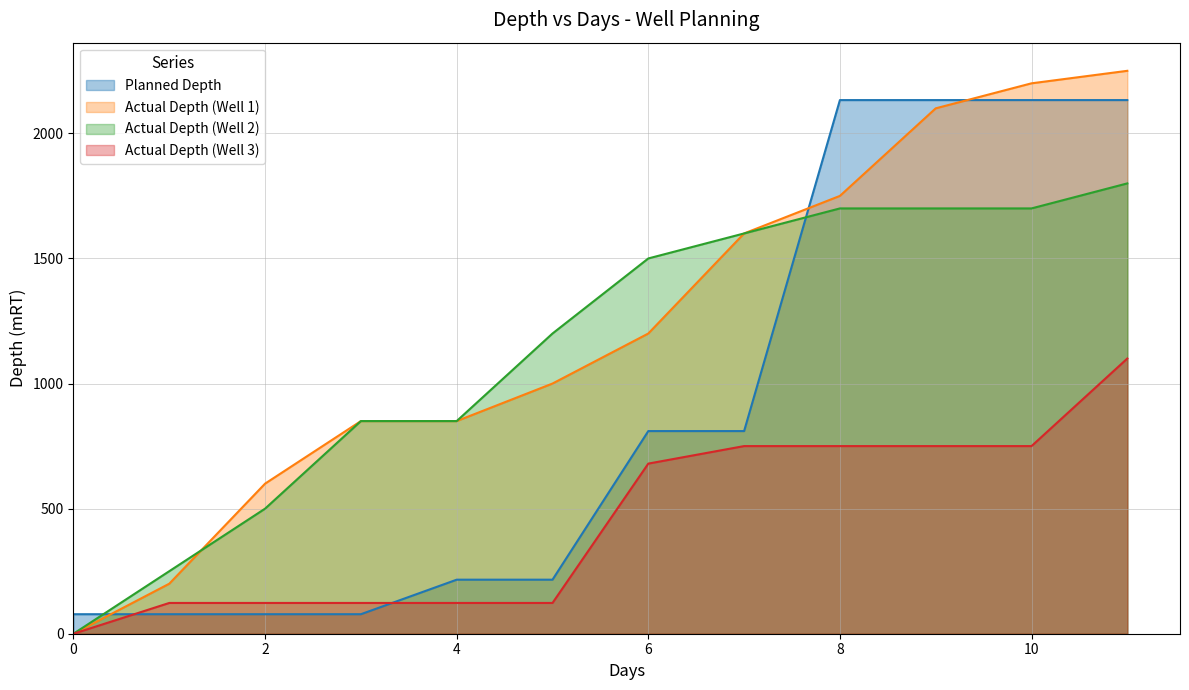

True or false: Actual Depth (Well 1) has a value of 562 at 9.

False